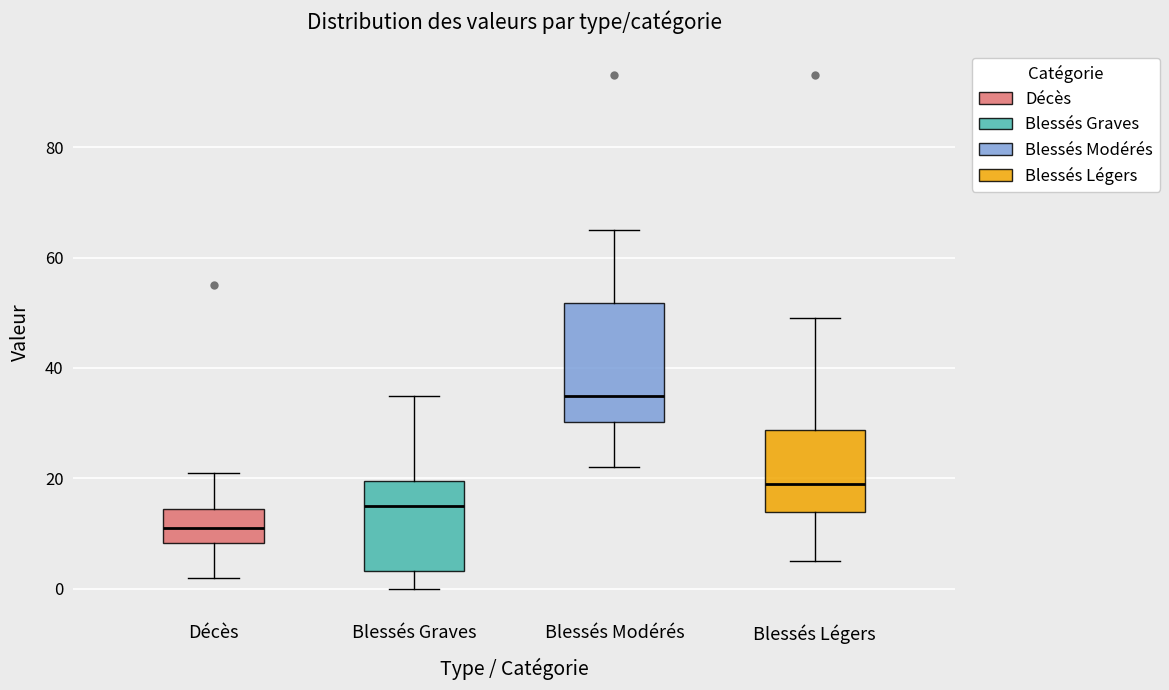

Reading left to right, transcribe this box plot: for each box, give where its median line is, the range the box spans, and where its two whiskers end, as read against the y-axis. The values are not printed on the chart, so give them approximately, as read against the axis.

Décès: median 12, box 8 to 14, whiskers 2 to 22
Blessés Graves: median 16, box 4 to 20, whiskers 0 to 36
Blessés Modérés: median 36, box 30 to 52, whiskers 22 to 66
Blessés Légers: median 20, box 14 to 28, whiskers 6 to 50